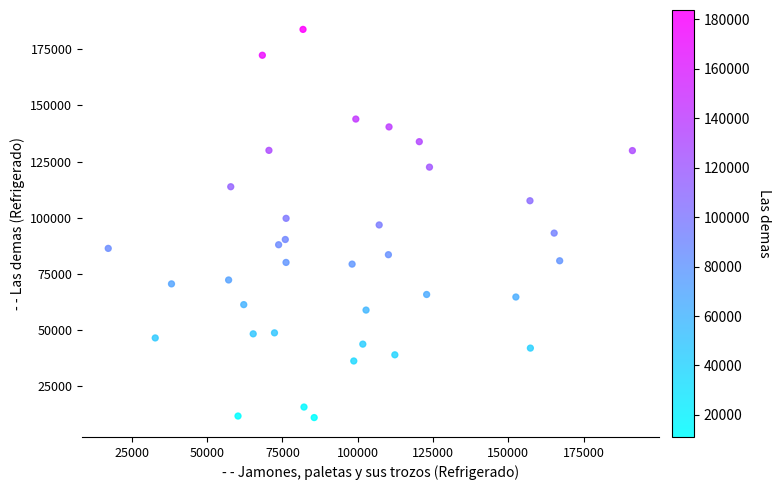

What is the range of Y values (max minus min)?

172735.9